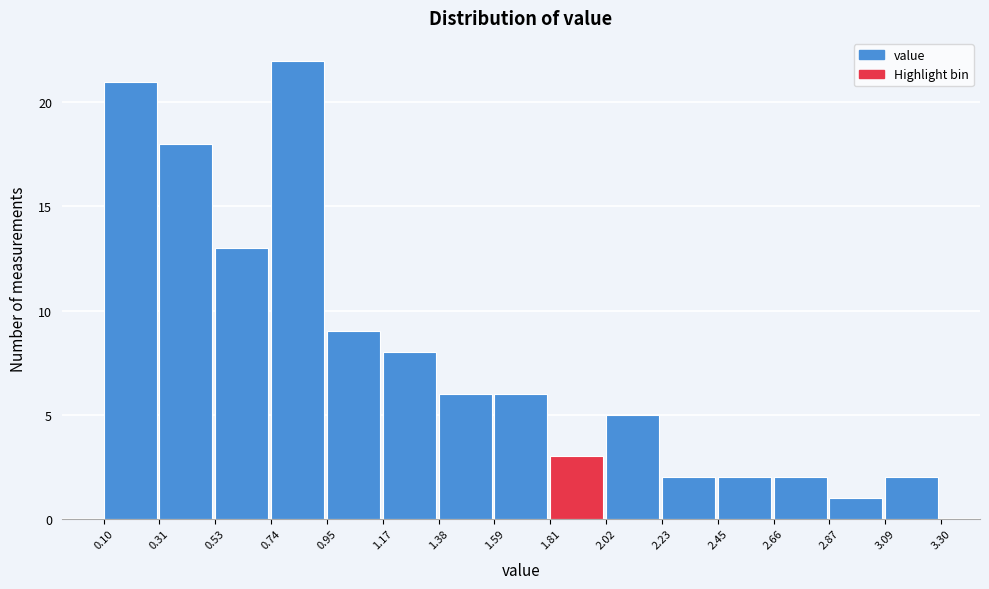

Reading left to right, transcribe this chart: for each bar, give the range it covers on the x-axis and its height. The values are not printed on the chart, so give them approximately, as read against the axis.

0.10 to 0.31: 21
0.31 to 0.53: 18
0.53 to 0.74: 13
0.74 to 0.95: 22
0.95 to 1.17: 9
1.17 to 1.38: 8
1.38 to 1.59: 6
1.59 to 1.81: 6
1.81 to 2.02: 3
2.02 to 2.23: 5
2.23 to 2.45: 2
2.45 to 2.66: 2
2.66 to 2.87: 2
2.87 to 3.09: 1
3.09 to 3.30: 2